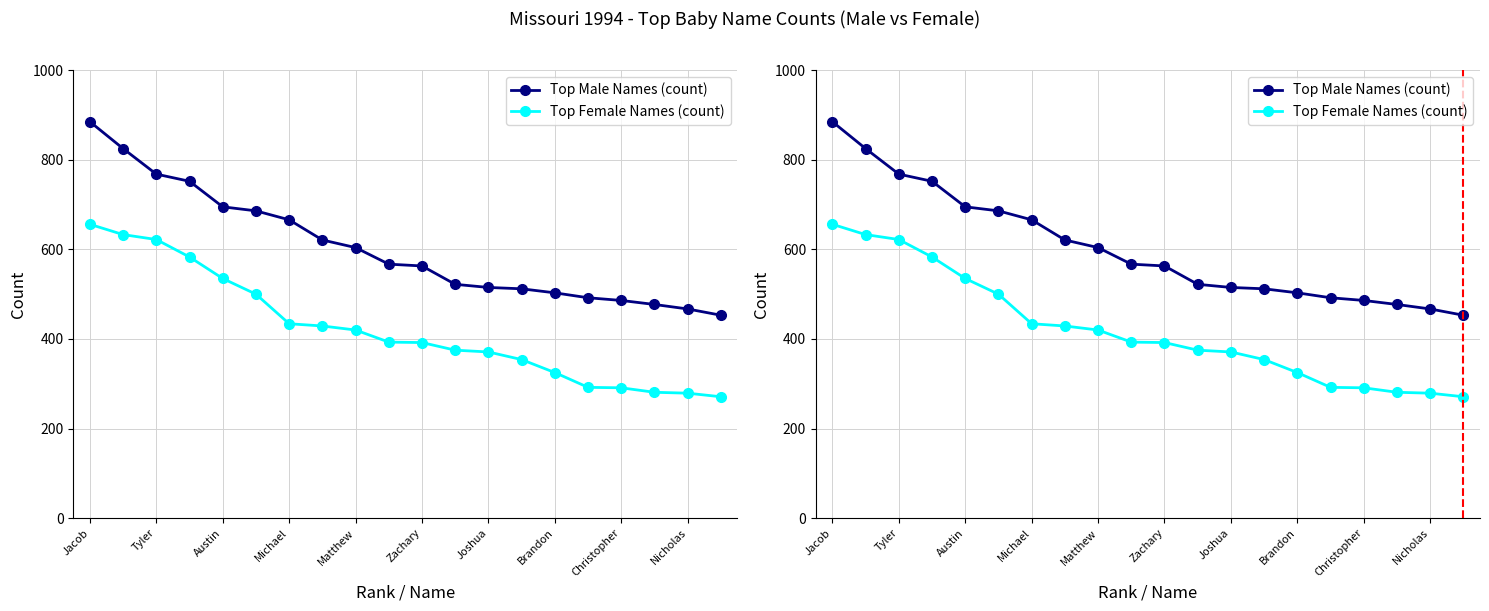

What is the sum of all Top Male Names (count) values?

12059